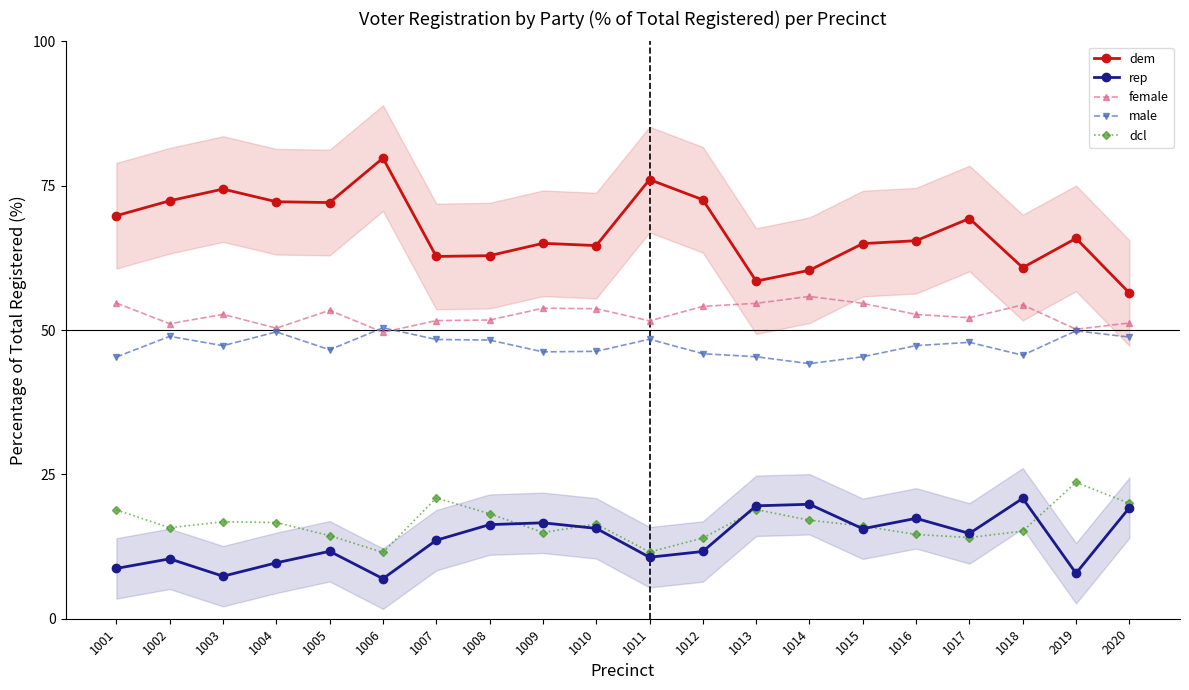

What are all the series names shown in the legend?

dem, rep, female, male, dcl